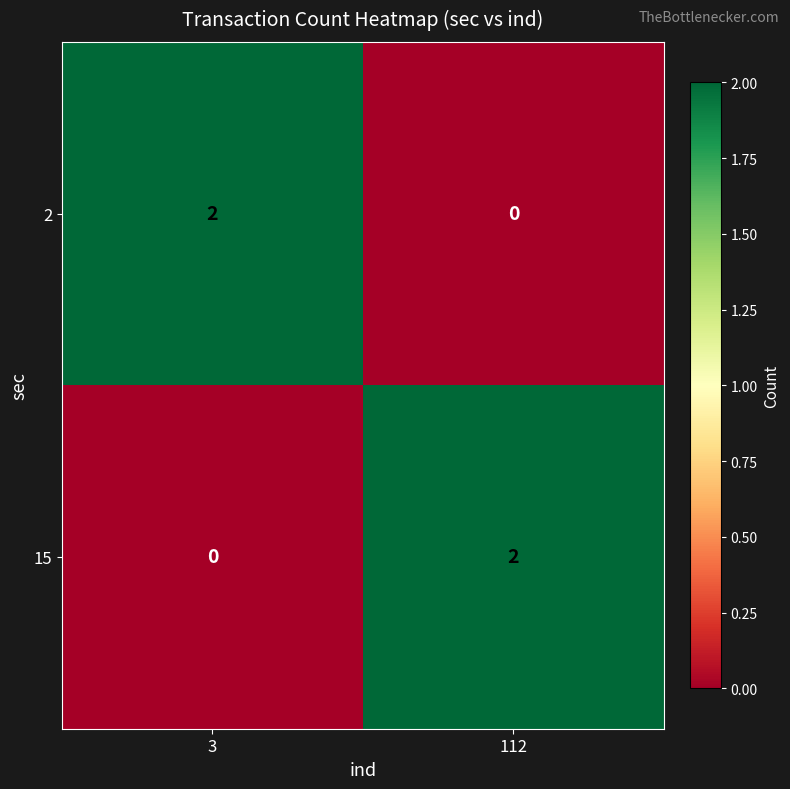

At how many categories does at least one series exceed 1?

2